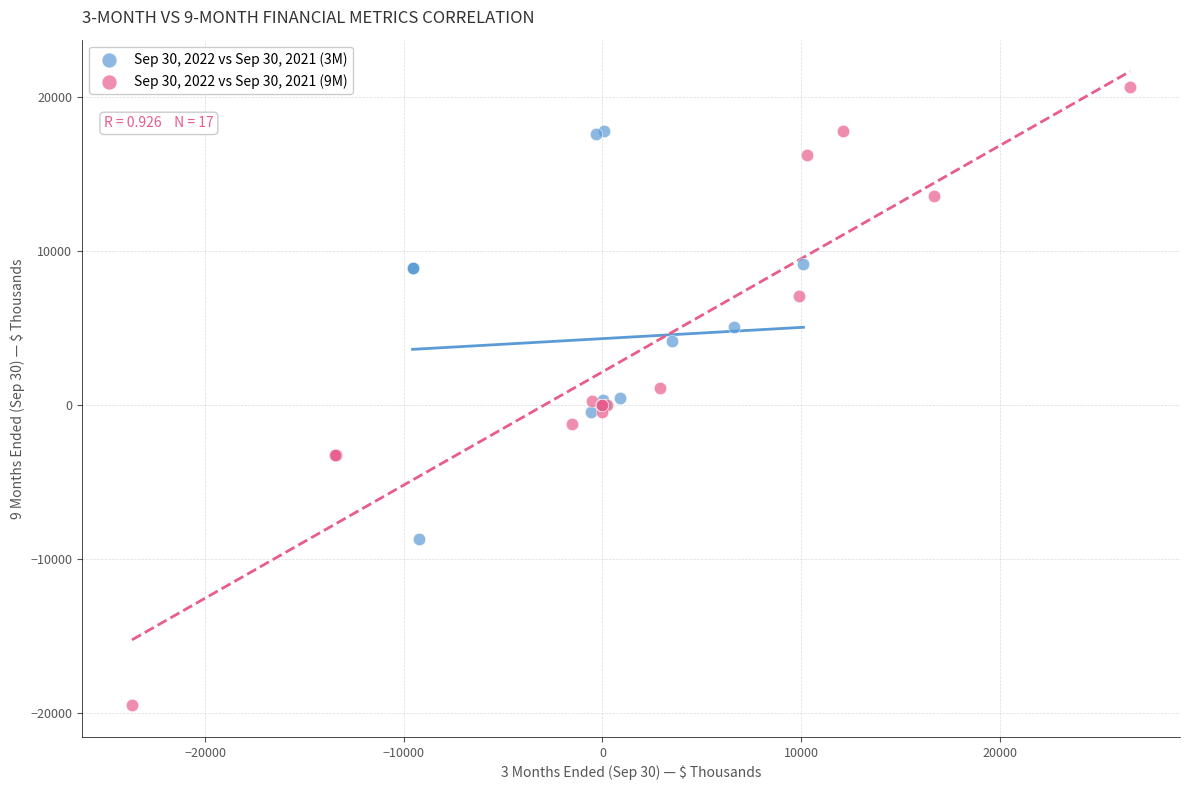

Which series reaches the minimum Y coordinate?

Sep 30, 2022 vs Sep 30, 2021 (9M)